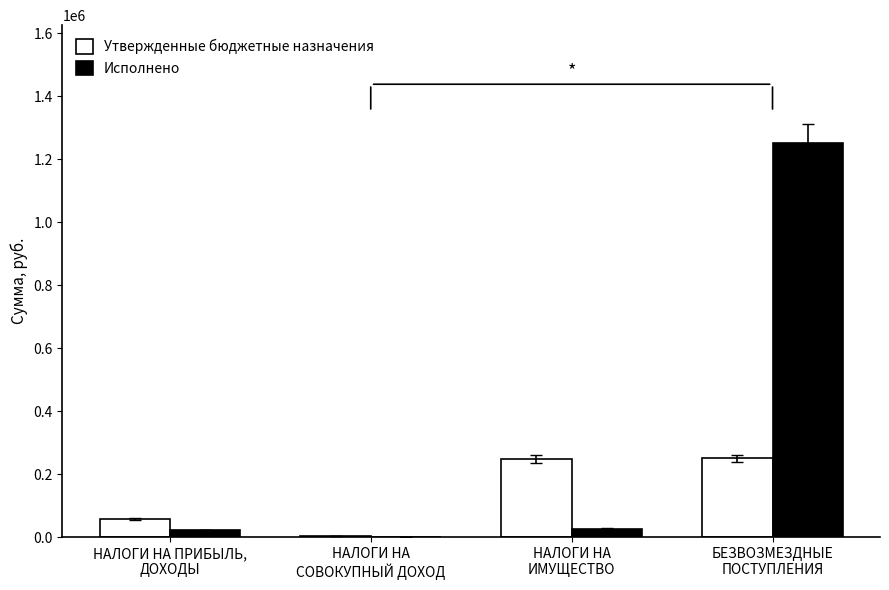

What is the sum of the Утвержденные бюджетные назначения values at НАЛОГИ НА
СОВОКУПНЫЙ ДОХОД and НАЛОГИ НА
ИМУЩЕСТВО?

251100.0